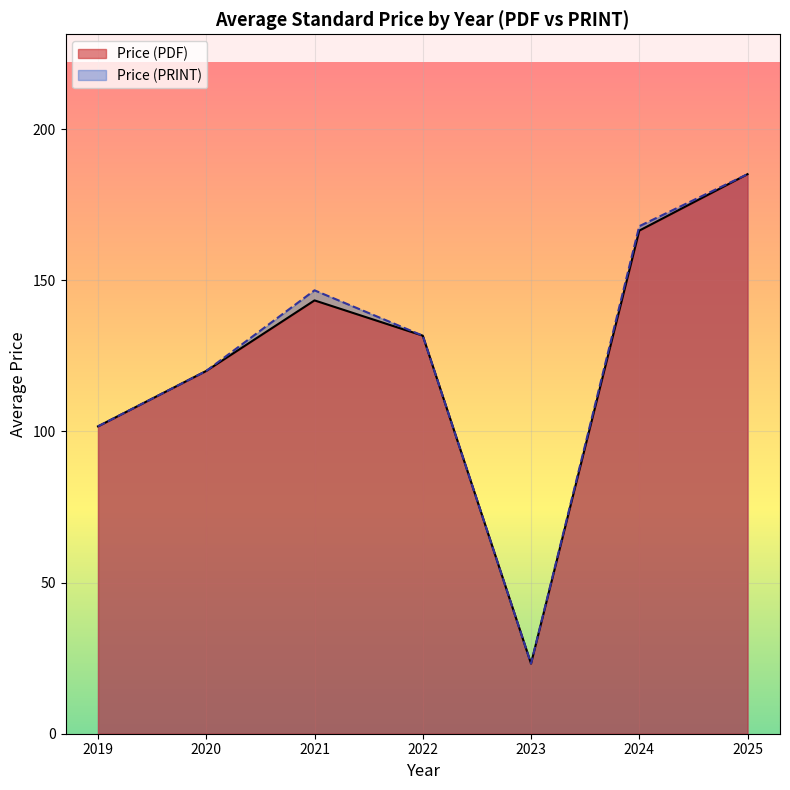

What is the greatest value displayed?

185.1